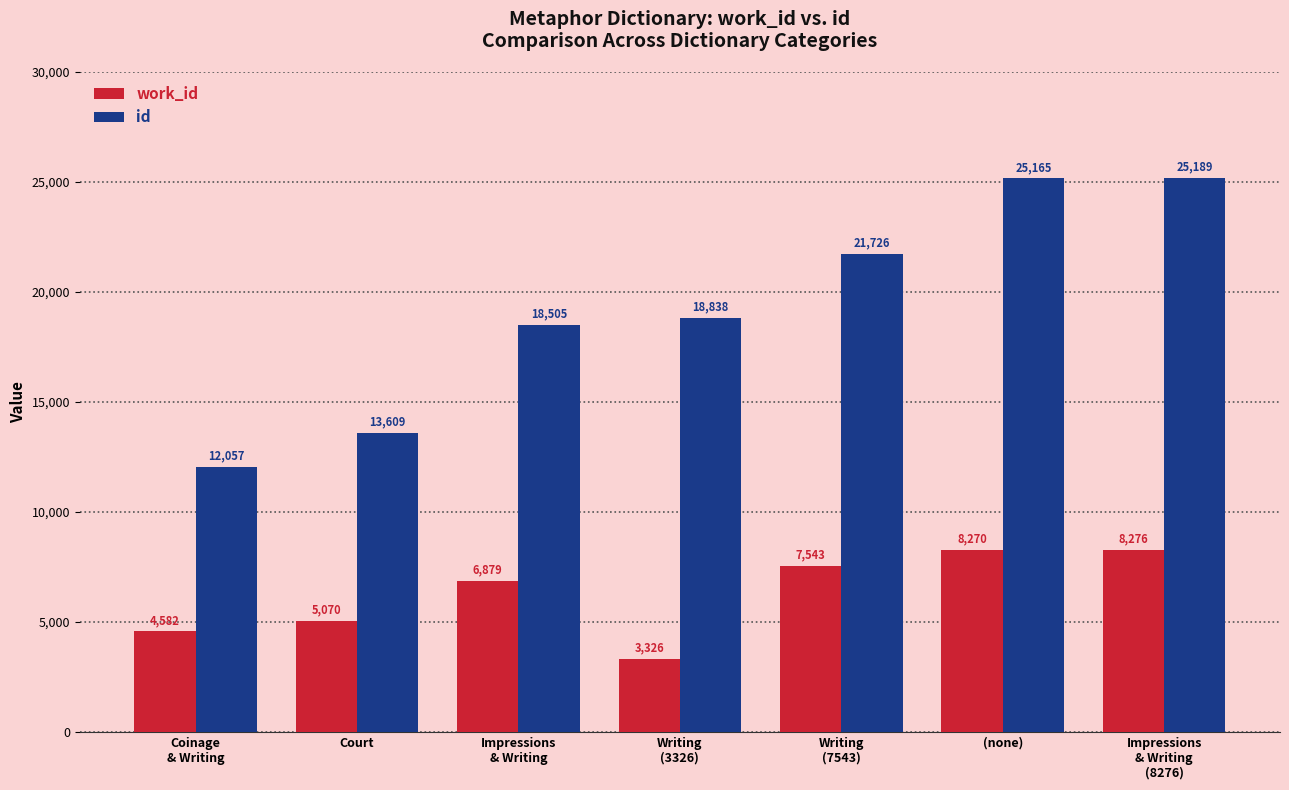

What is the label of the 7th bar from the left?

Impressions
& Writing
(8276)